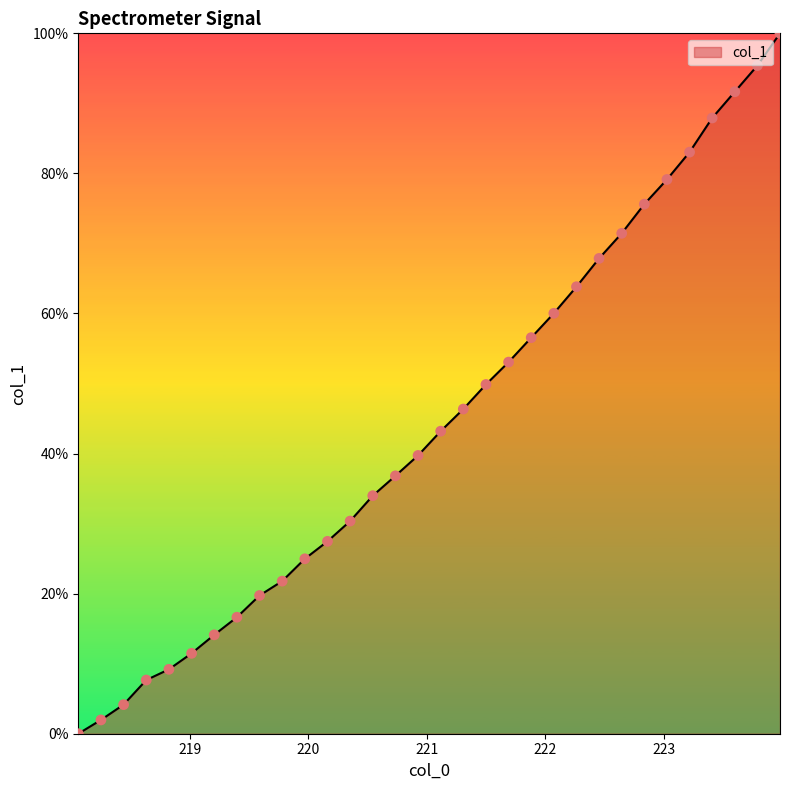

What is the difference between the maximum and minimum values?

100.0